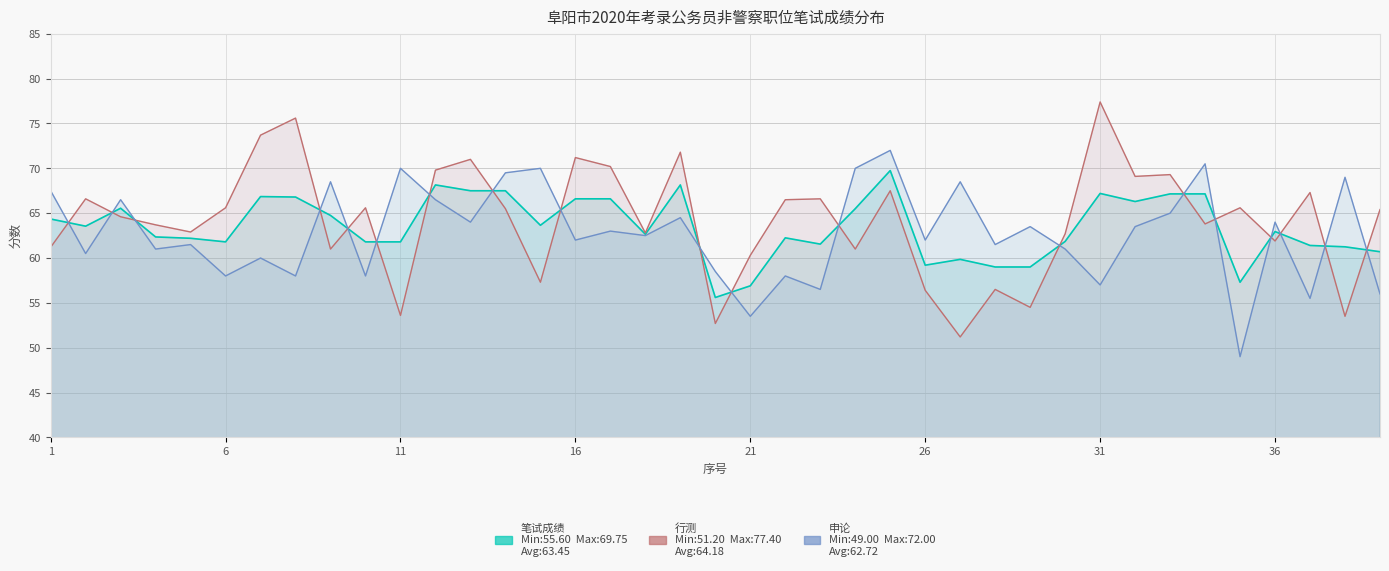

At how many categories does at least one series exceed 73?

3